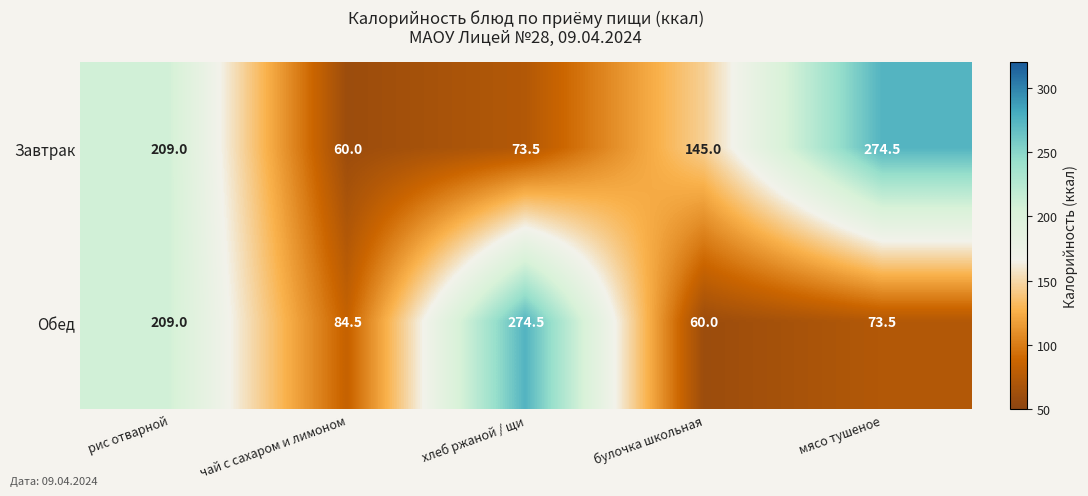

What is the lowest value of the Завтрак series?

60.0